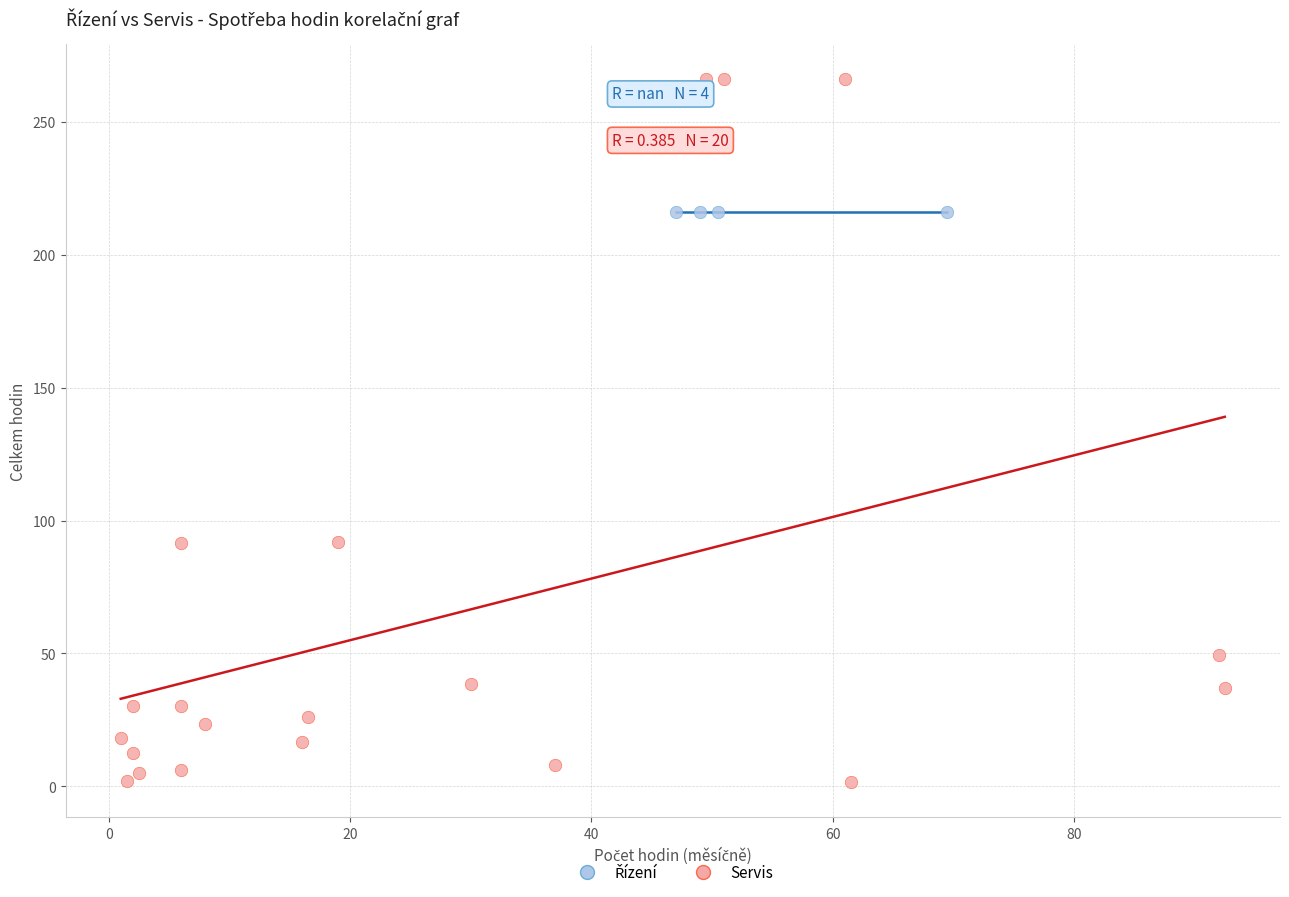

Which series contains the highest Y value?

Servis